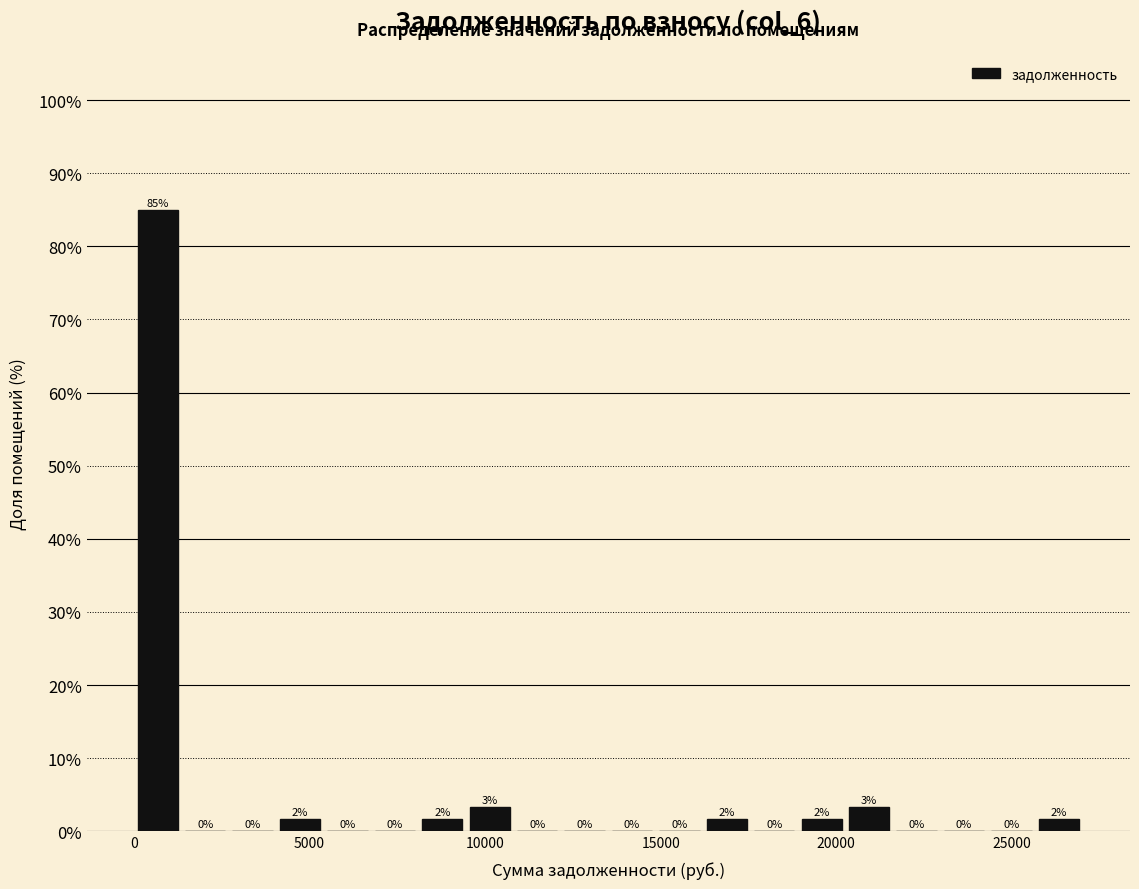

Read against the x-axis, roughly where is the centre of the tallest bar?

500